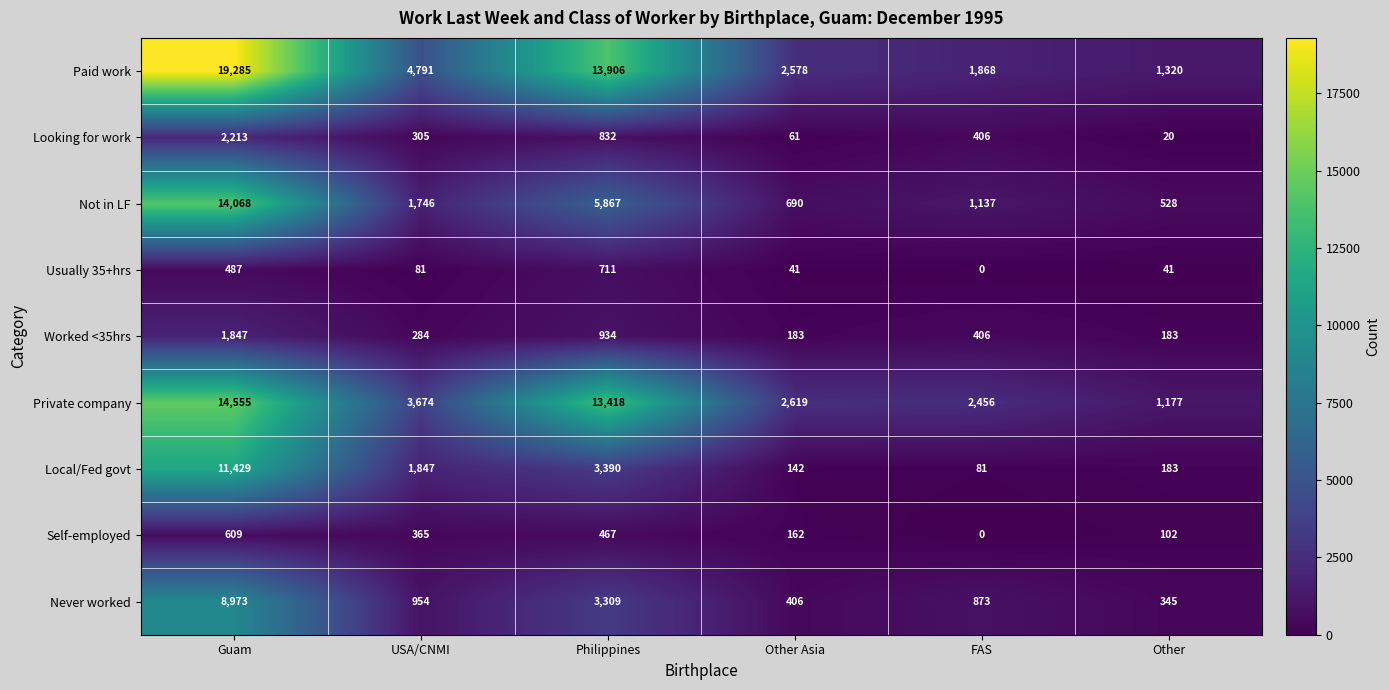

What is the difference between the highest and lowest values at Other?

1300